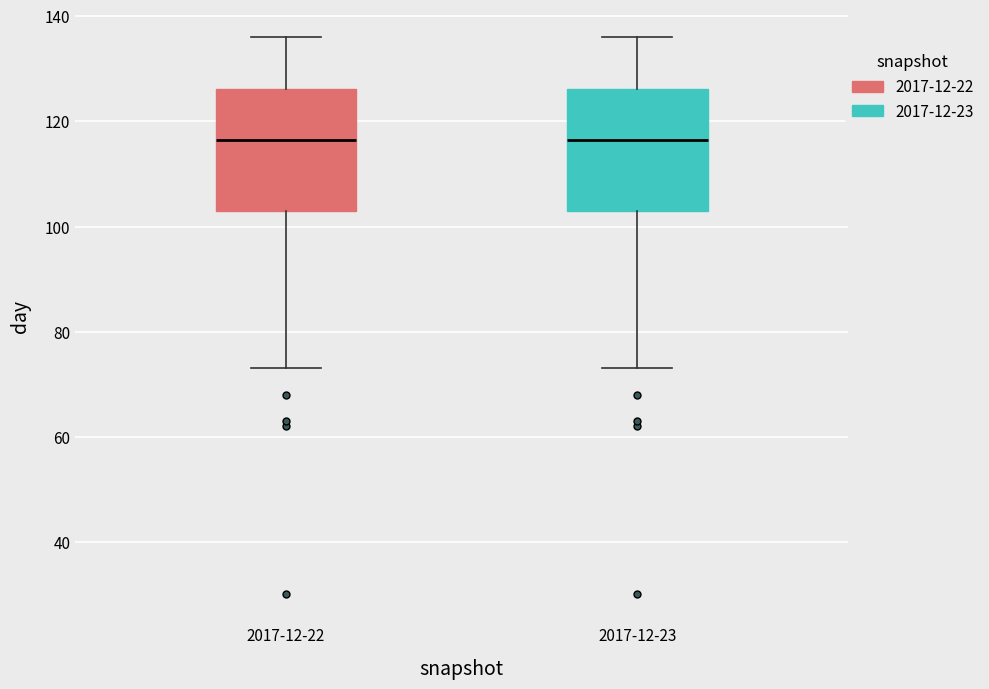

Reading left to right, read every box against the y-axis: the position of its median line, the range the box covers, and the ends of its whiskers. The values are not printed on the chart, so give them approximately, as read against the axis.

2017-12-22: median 116, box 104 to 126, whiskers 74 to 136
2017-12-23: median 116, box 104 to 126, whiskers 74 to 136